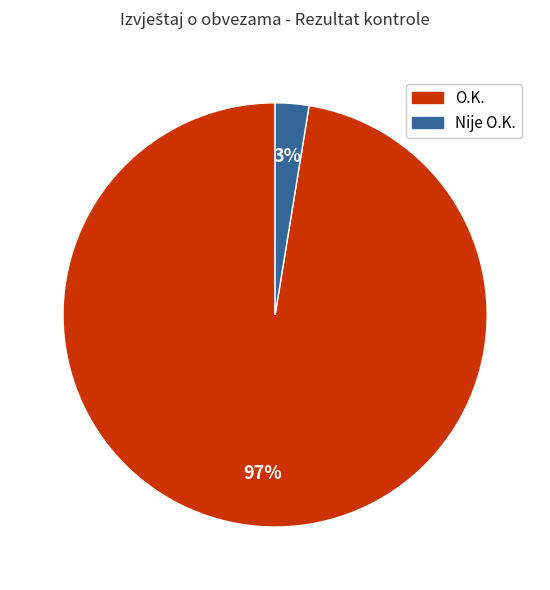

True or false: Nije O.K. accounts for 14% of the total.

False